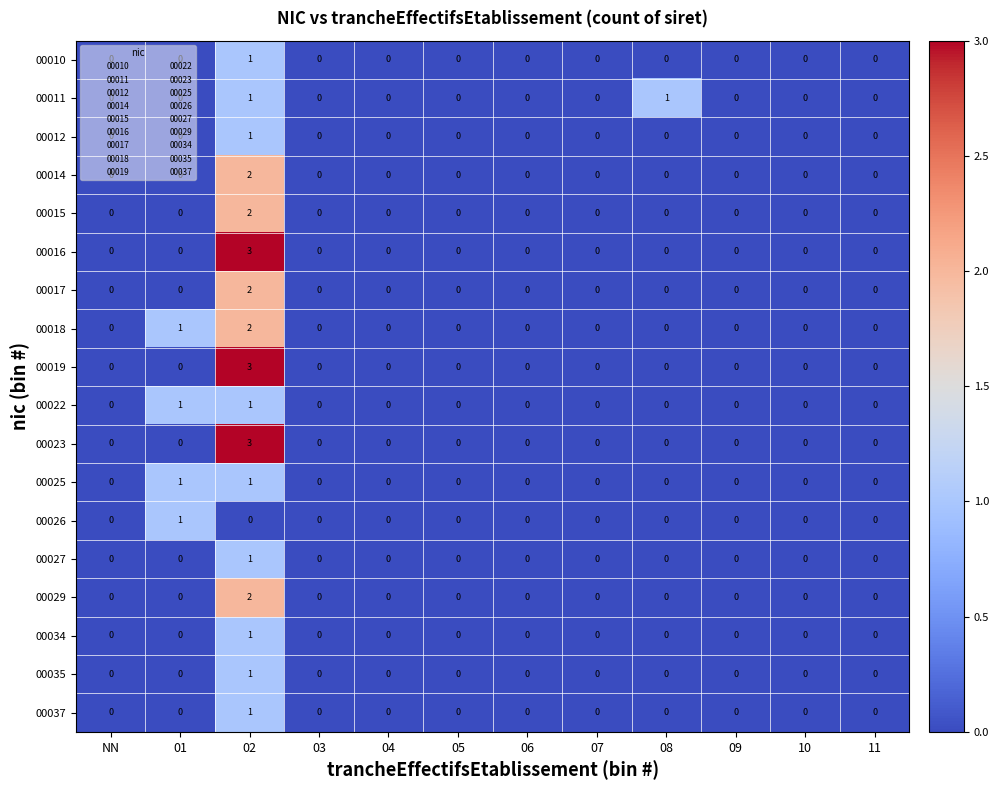

How many 00035 values are between 0 and 1?

12